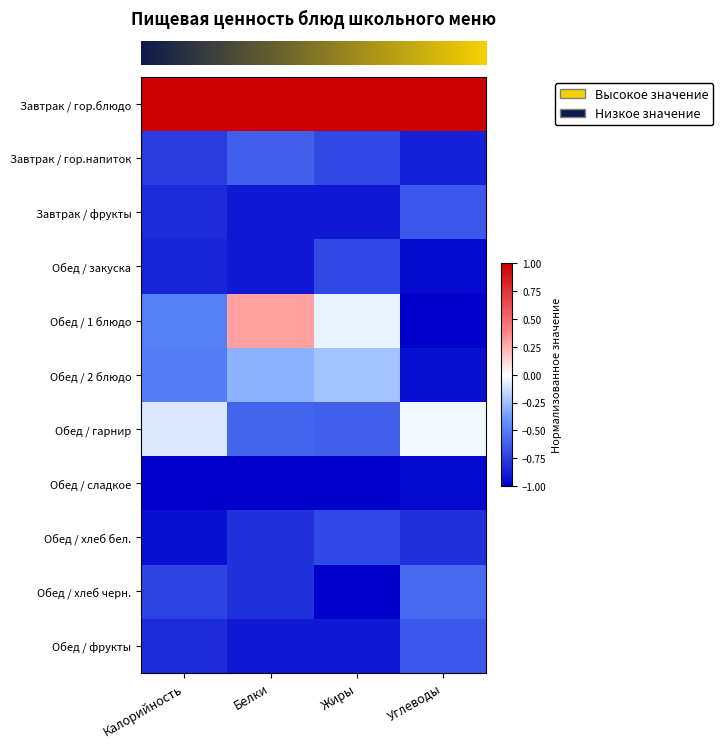

At which category is the sum across all series the highest?

Белки